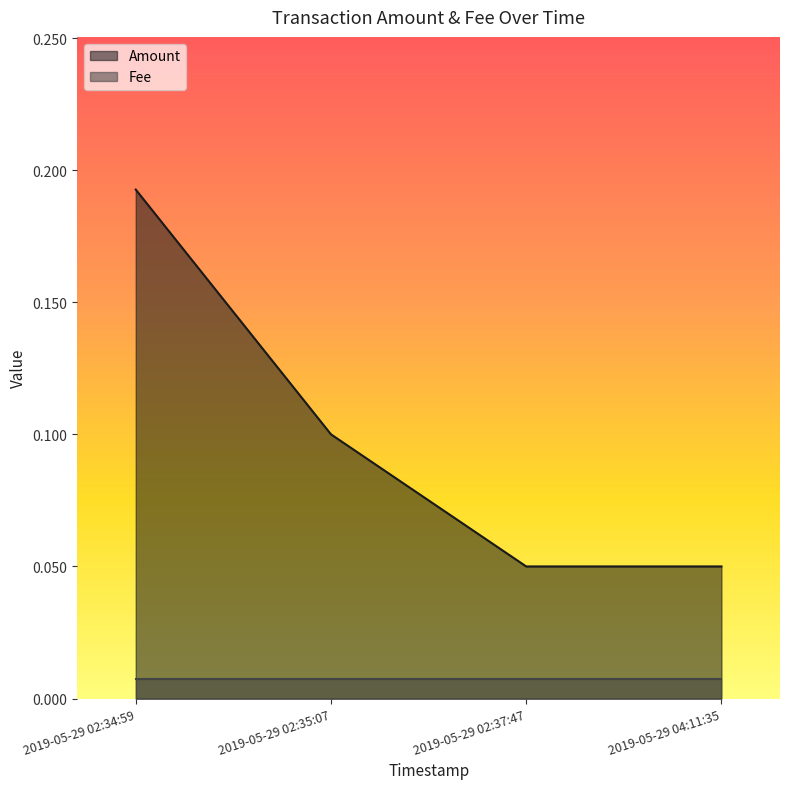

Reading left to right, list all the values displayed in this chart.

2019-05-29 02:34:59=0.2	2019-05-29 02:35:07=0.1	2019-05-29 02:37:47=0.1	2019-05-29 04:11:35=0.1